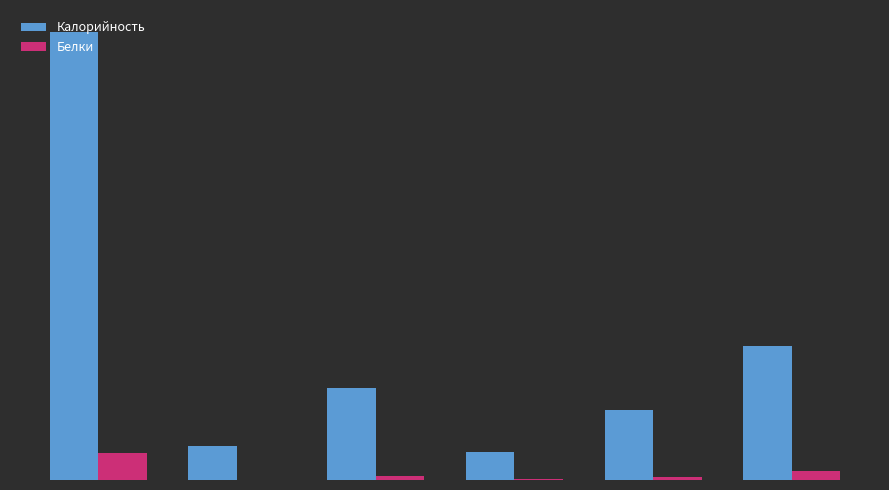

What are all the series names shown in the legend?

Калорийность, Белки